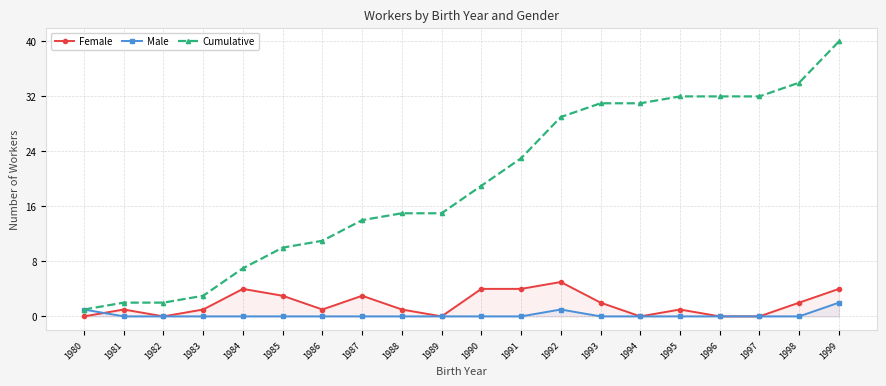

True or false: Male and Cumulative cross at least once.

False